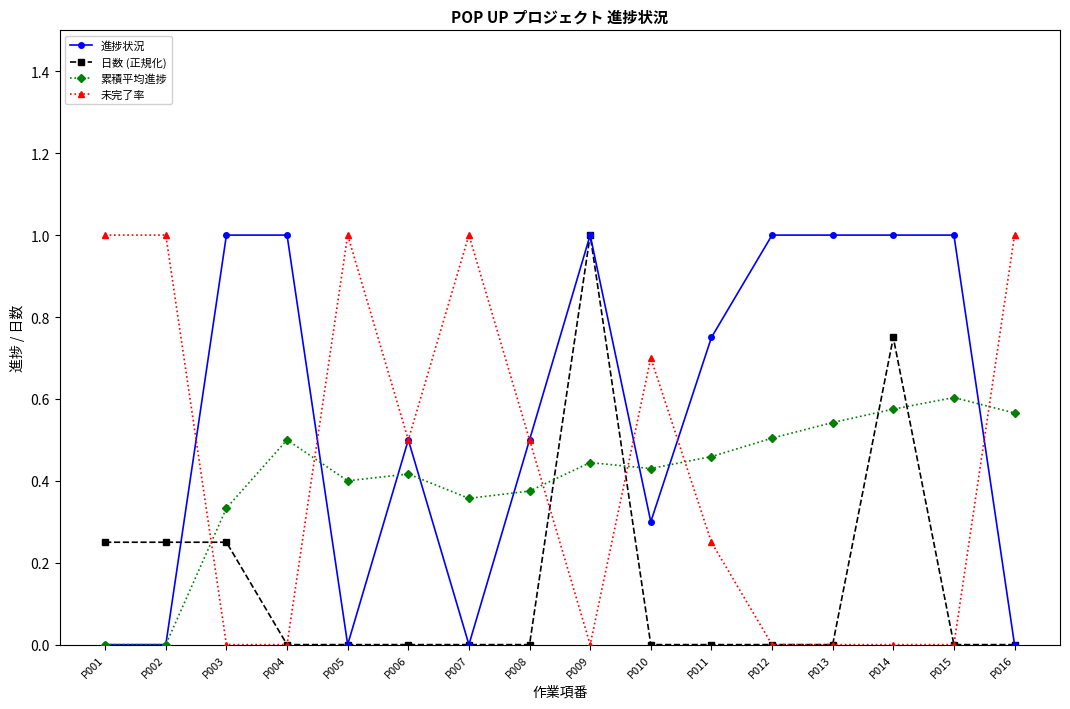

Count the 累積平均進捗 values in the range 0 to 1.

16